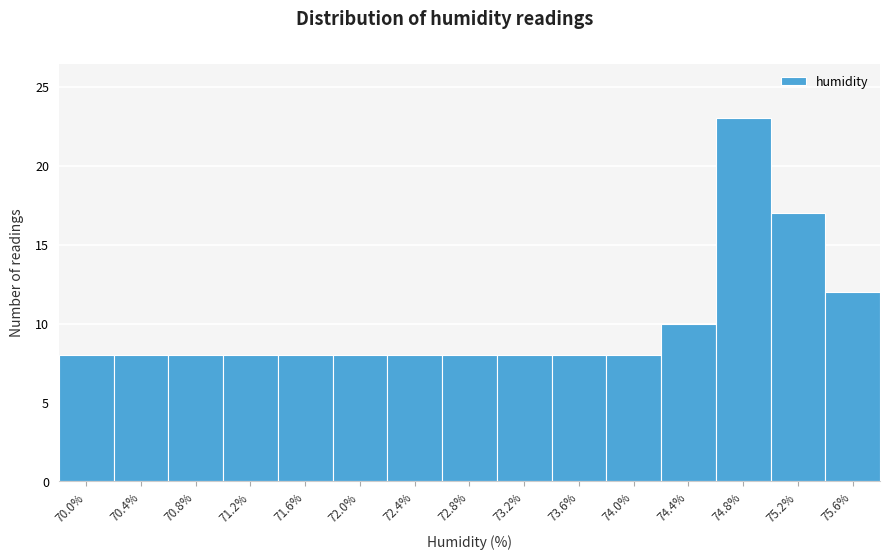

What is the height of the bar covering 69.80 to 70.20 on the x-axis? Neither the bar edges nor the heights are printed on the chart, so give them approximately, as read against the axes.

8